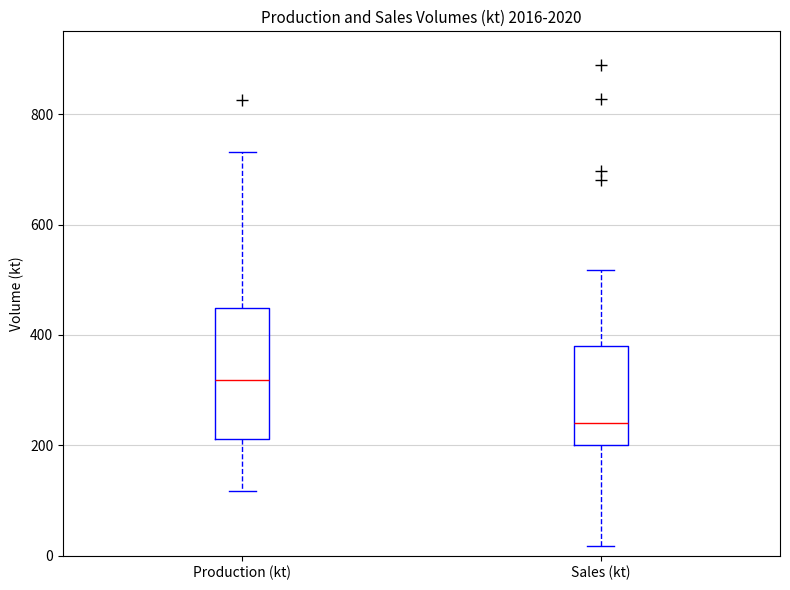

Reading left to right, transcribe this box plot: for each box, give where its median line is, the range the box spans, and where its two whiskers end, as read against the y-axis. The values are not printed on the chart, so give them approximately, as read against the axis.

Production (kt): median 320, box 220 to 440, whiskers 120 to 740
Sales (kt): median 240, box 200 to 380, whiskers 20 to 520